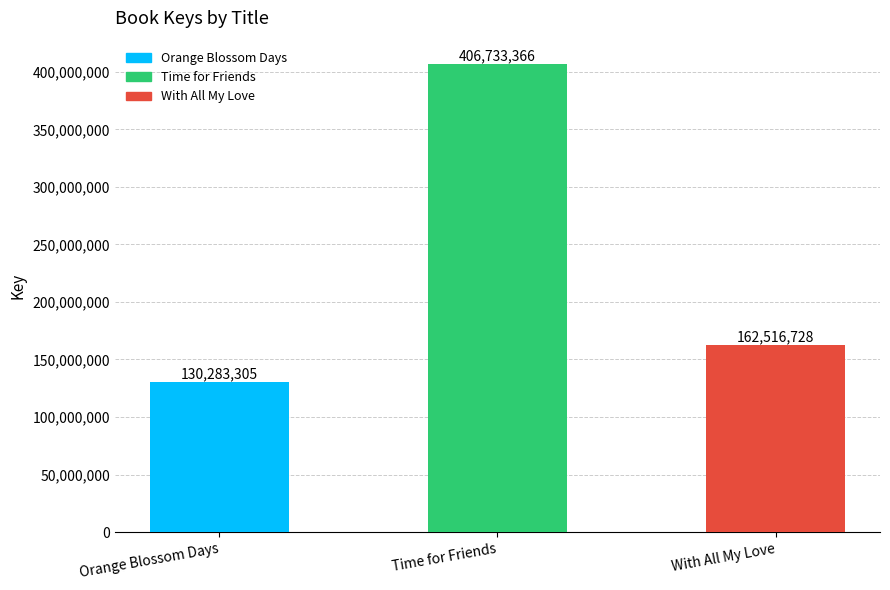

List the labels in order of value, smallest first.

Orange Blossom Days, With All My Love, Time for Friends